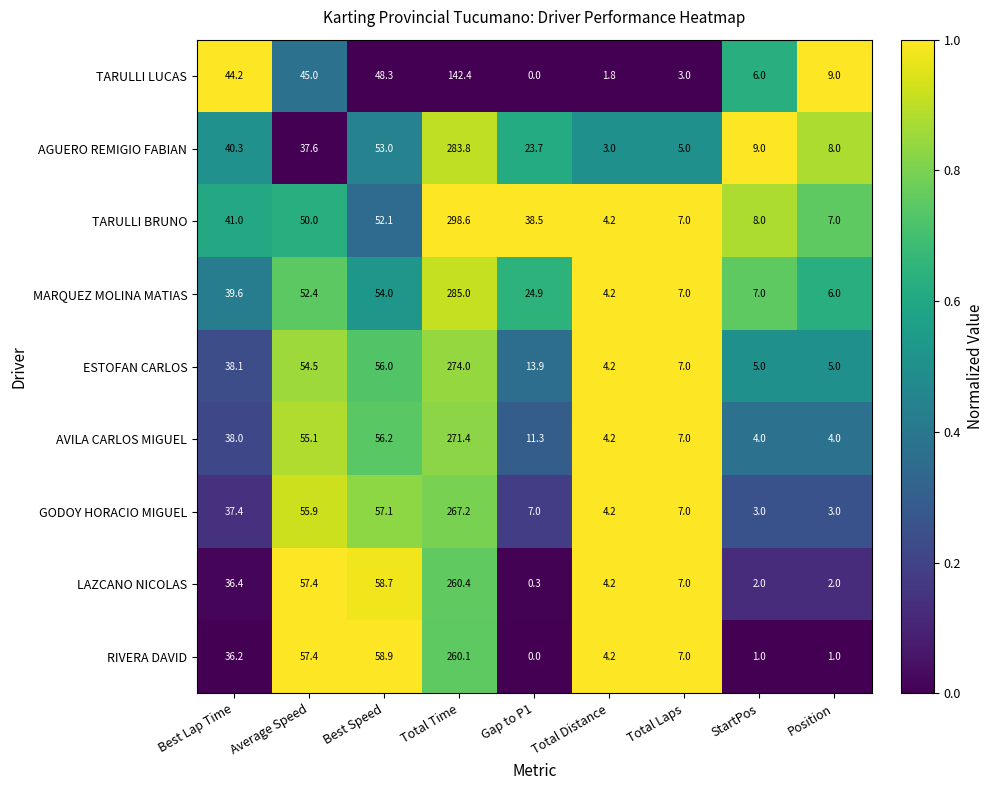

Which label corresponds to the largest value in the chart?

Total Time